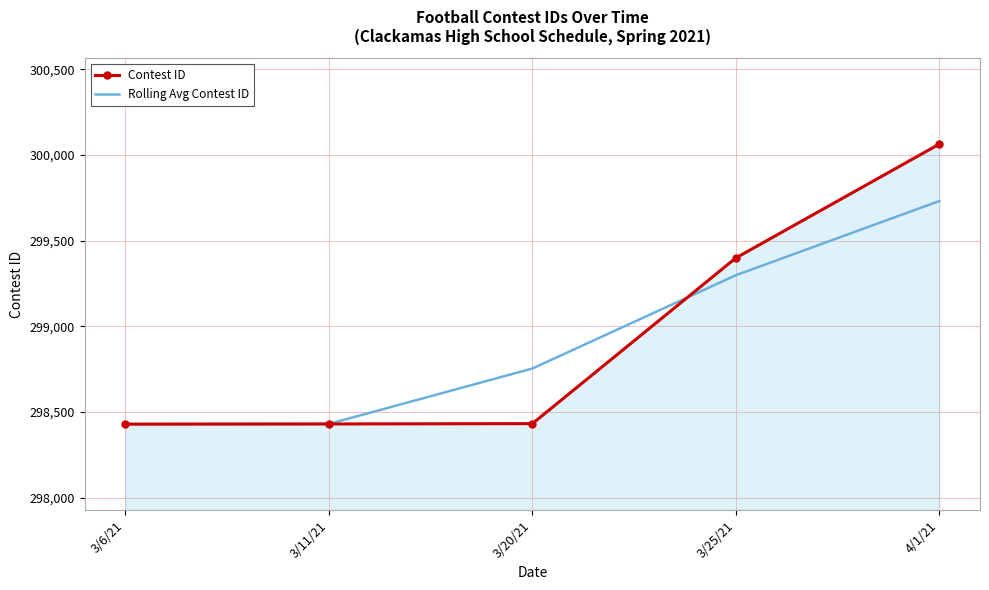

At how many categories does at least one series exceed 300043?

1